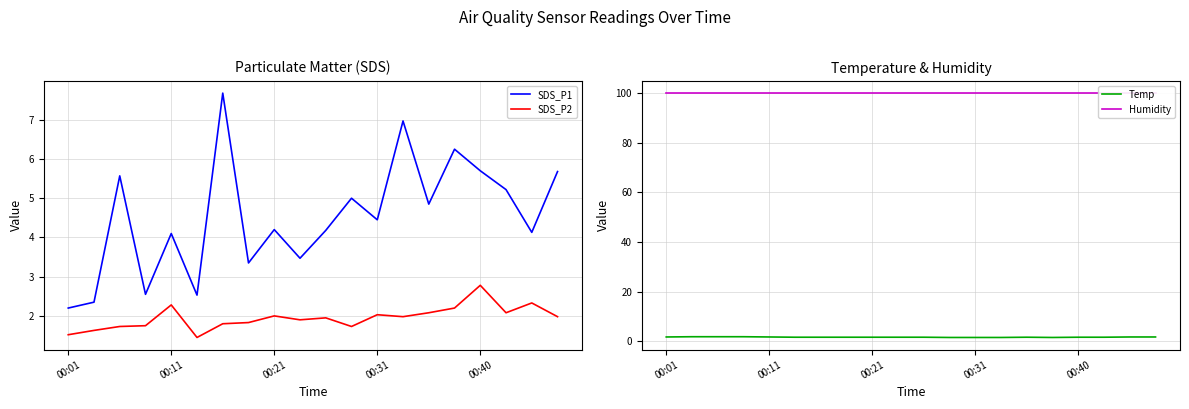

Rank the series at 14 from lowest to highest value.

Temp, SDS_P2, SDS_P1, Humidity